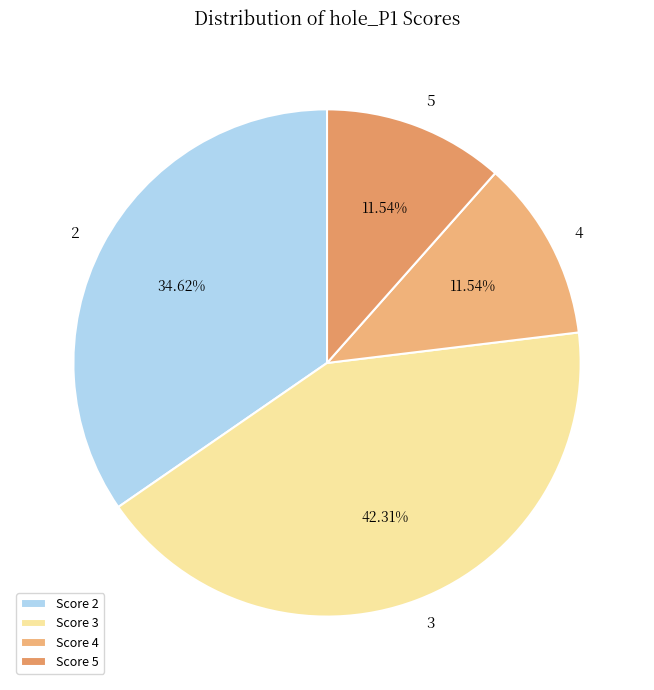

To the nearest percent, what is the average slice percentage?

25%